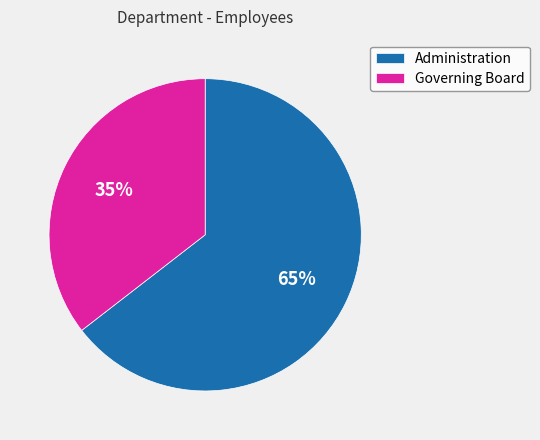

True or false: Governing Board accounts for 35% of the total.

True